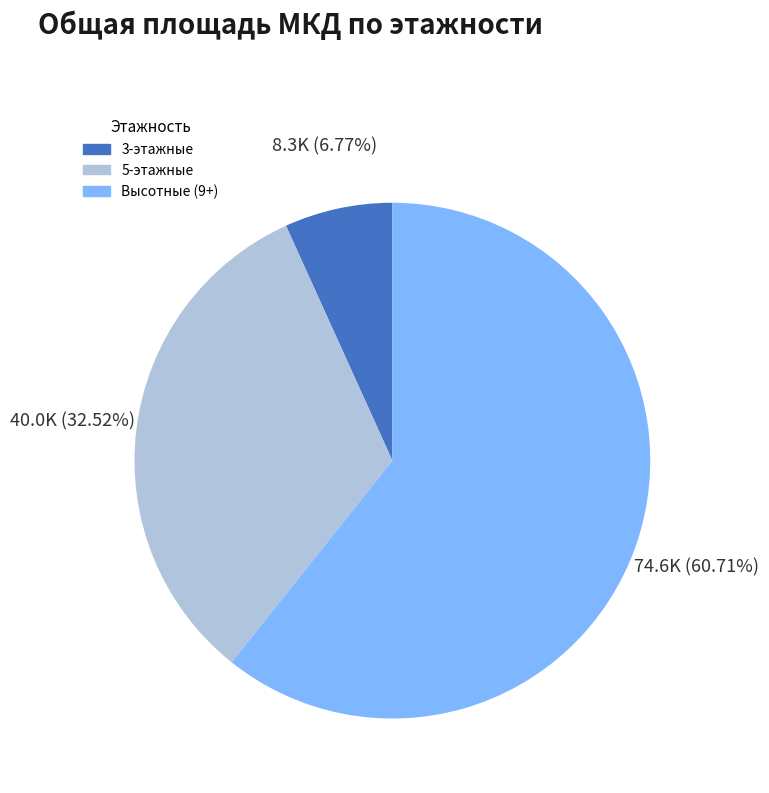

Does any single category account for the majority?

Yes